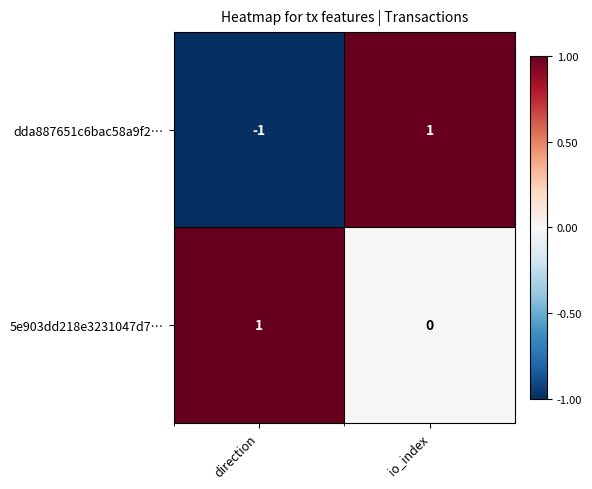

Which series has the widest spread of values?

dda887651c6bac58a9f2…